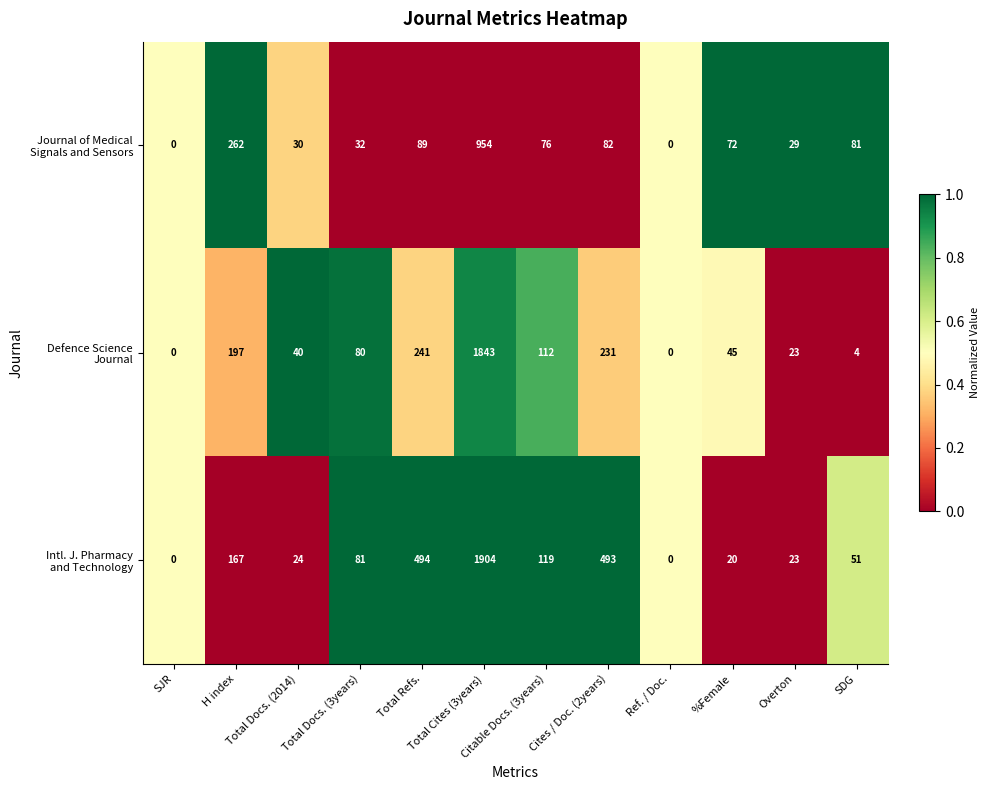

What is the greatest value displayed?

1904